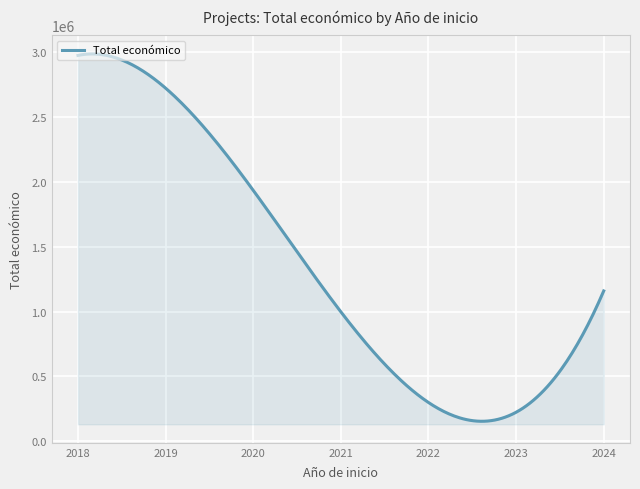

What is the minimum value shown in the chart?

154916.1